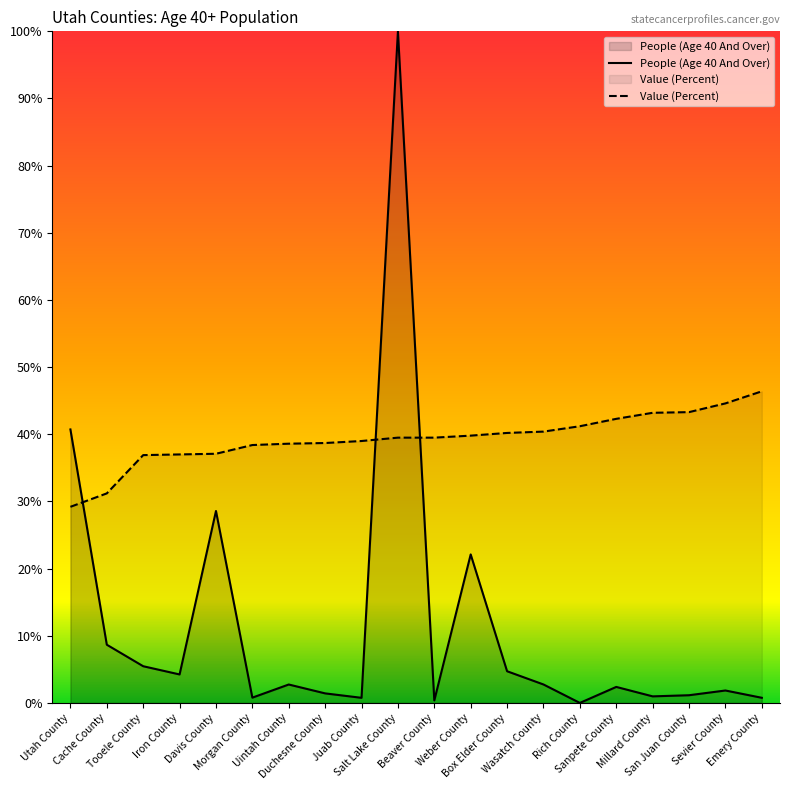

At which label does People (Age 40 And Over) first exceed 2?

Utah County